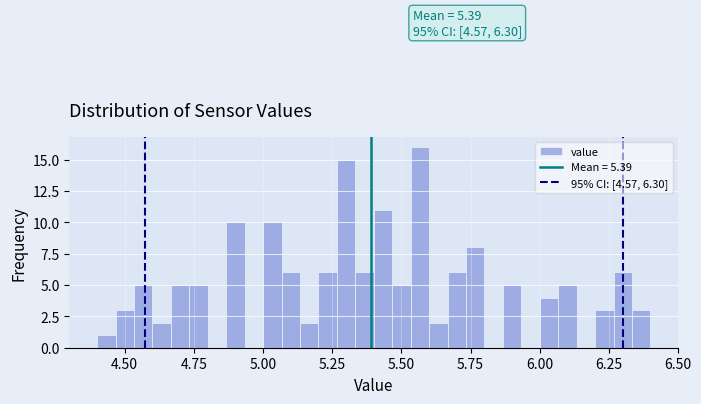

Read against the x-axis, roughly where is the centre of the tallest bar?

5.55